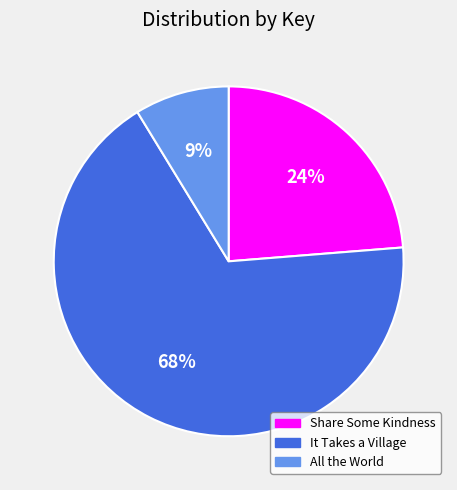

To the nearest percent, what is the average slice percentage?

33%